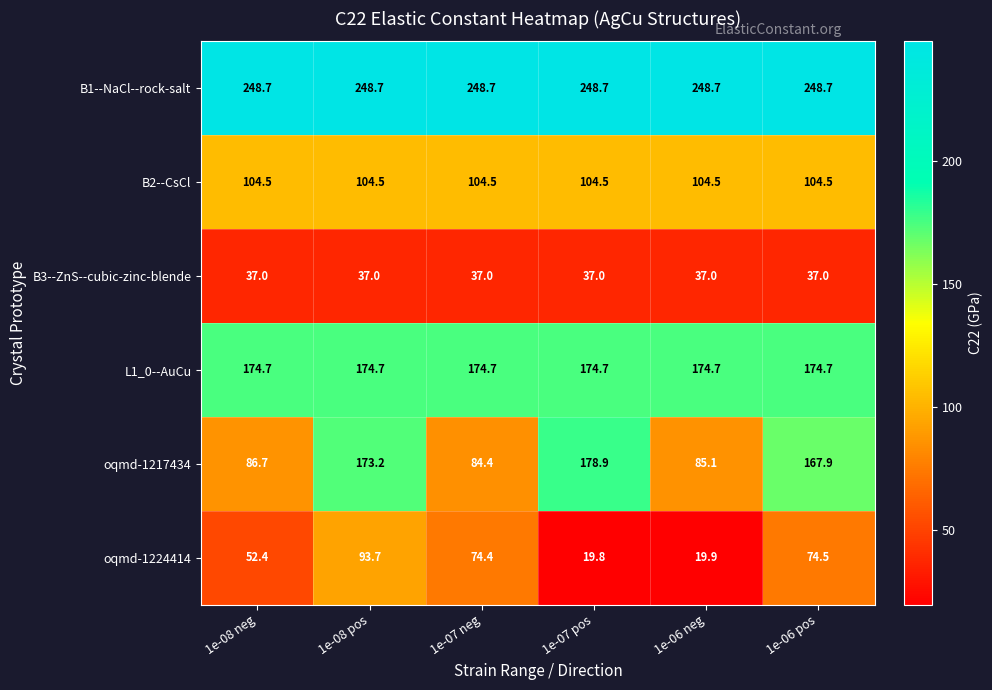

Which series has the largest total across all categories?

B1--NaCl--rock-salt